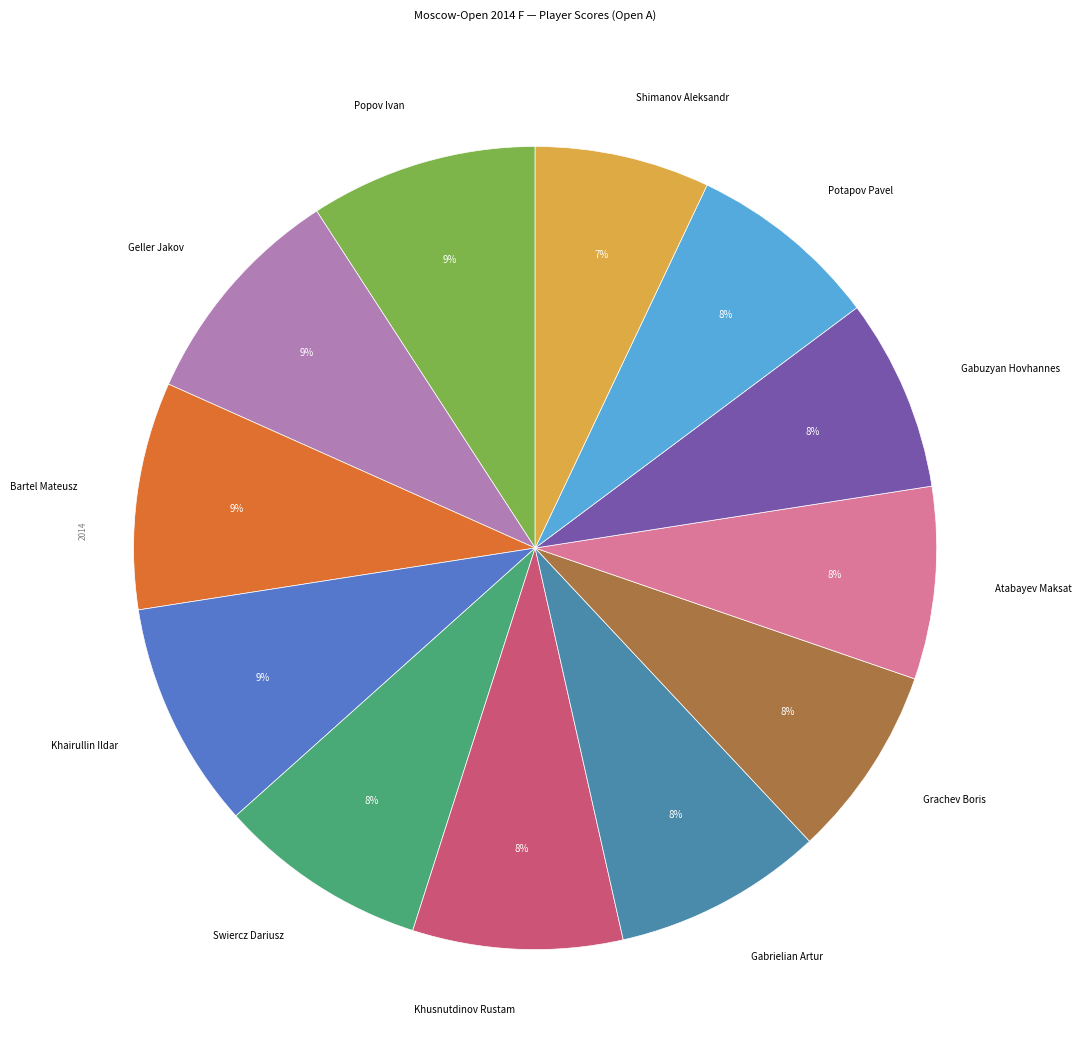

Does any single category account for the majority?

No